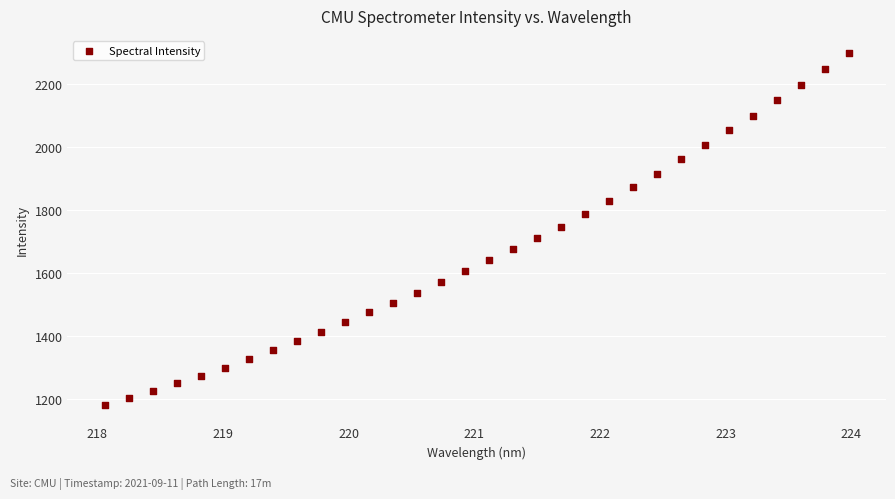

What is the range of X values (max minus min)?

5.9